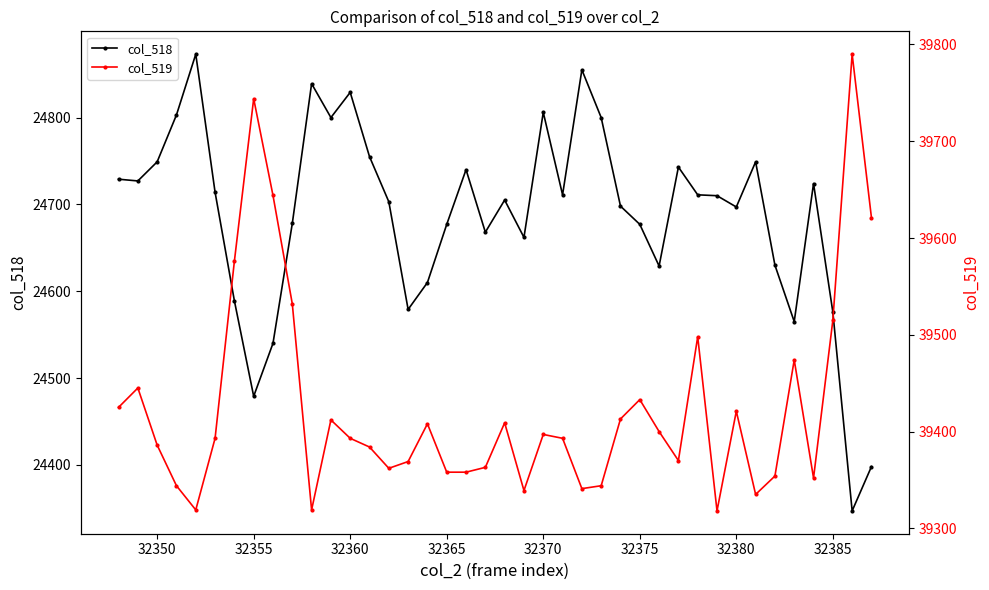

The value of col_518 at 32380 is 35214. True or false?

False